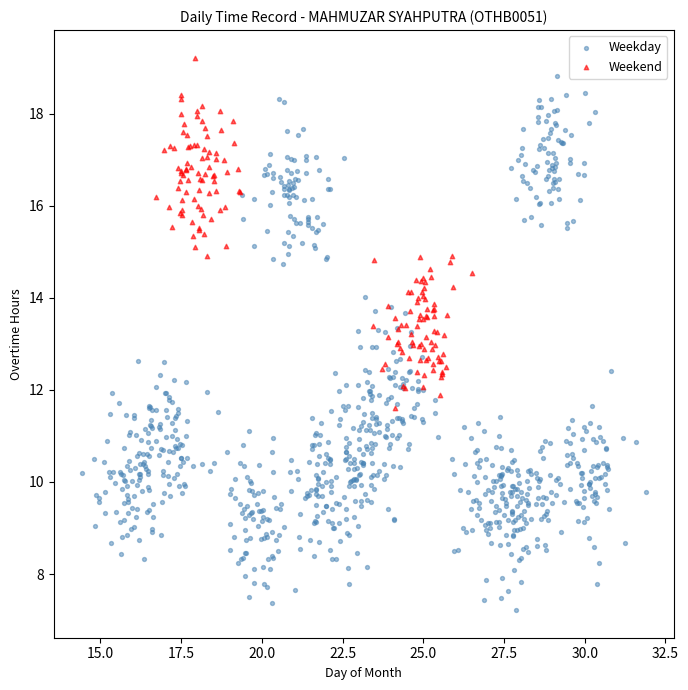

Which series contains the lowest Y value?

Weekday